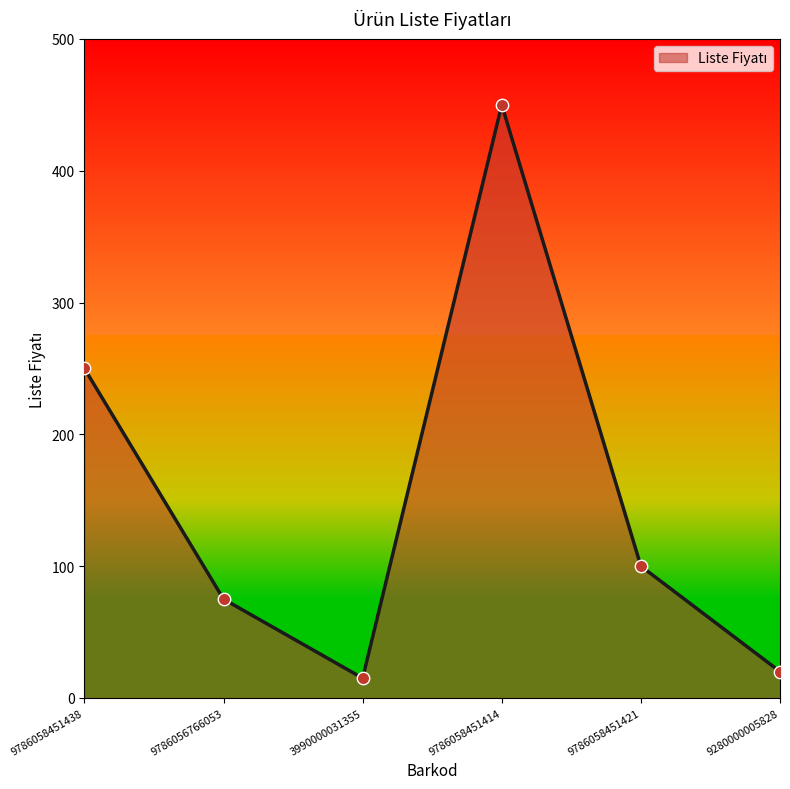

What is the ratio of the value at 9786058451421 to the value at 9786058451438?

0.4